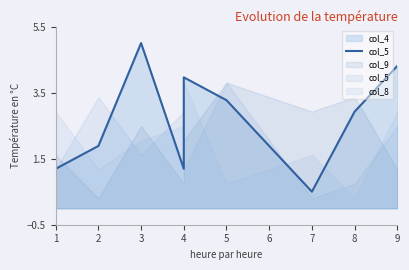

Reading left to right, list all the values displayed in this chart.

1.2	1.9	5.0	1.2	4.0	3.3	0.5	2.9	4.3